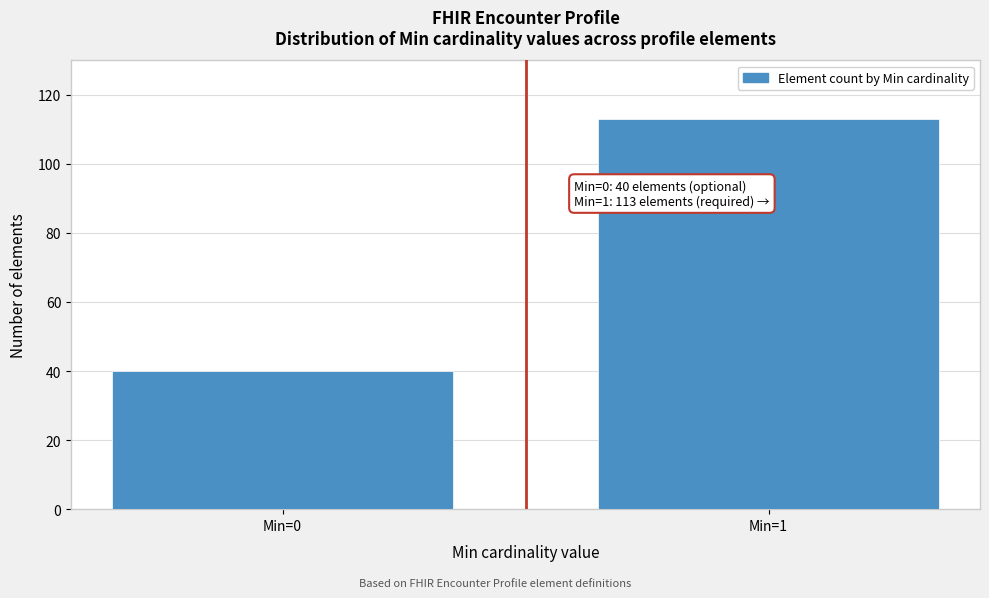

Reading left to right, what are all the values shown in this chart?

40	113